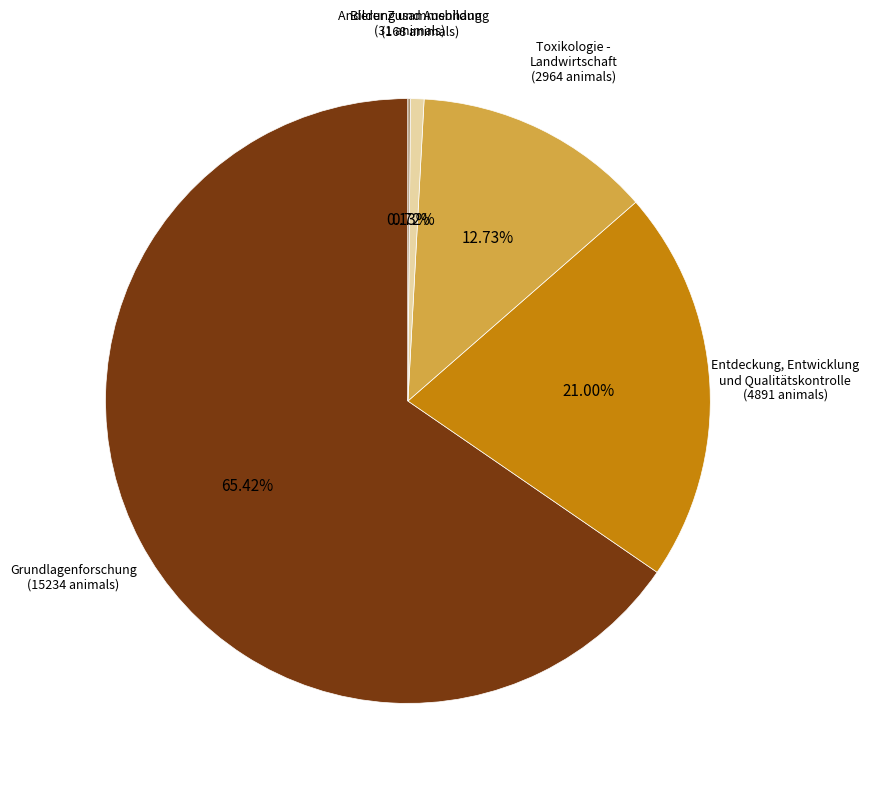

Which category has the biggest portion of the pie?

Grundlagenforschung